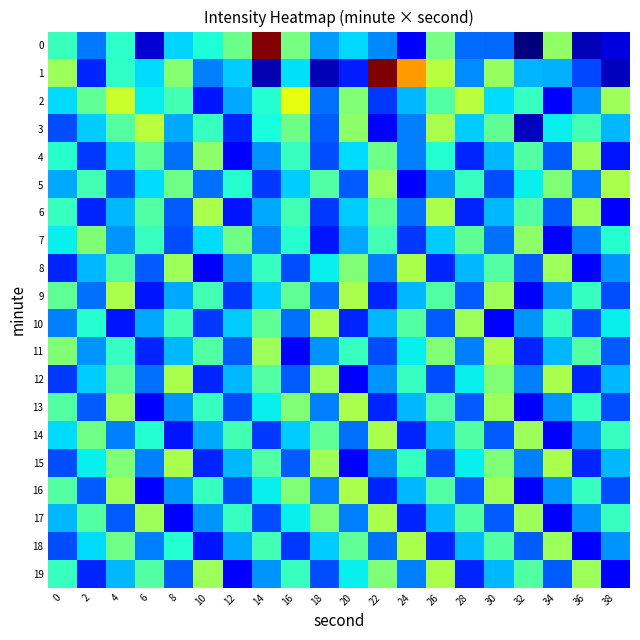

List the series in order of their peak value, lowest first.

7, 4, 5, 6, 8, 9, 10, 11, 12, 13, 14, 15, 16, 17, 18, 19, 3, 2, 0, 1